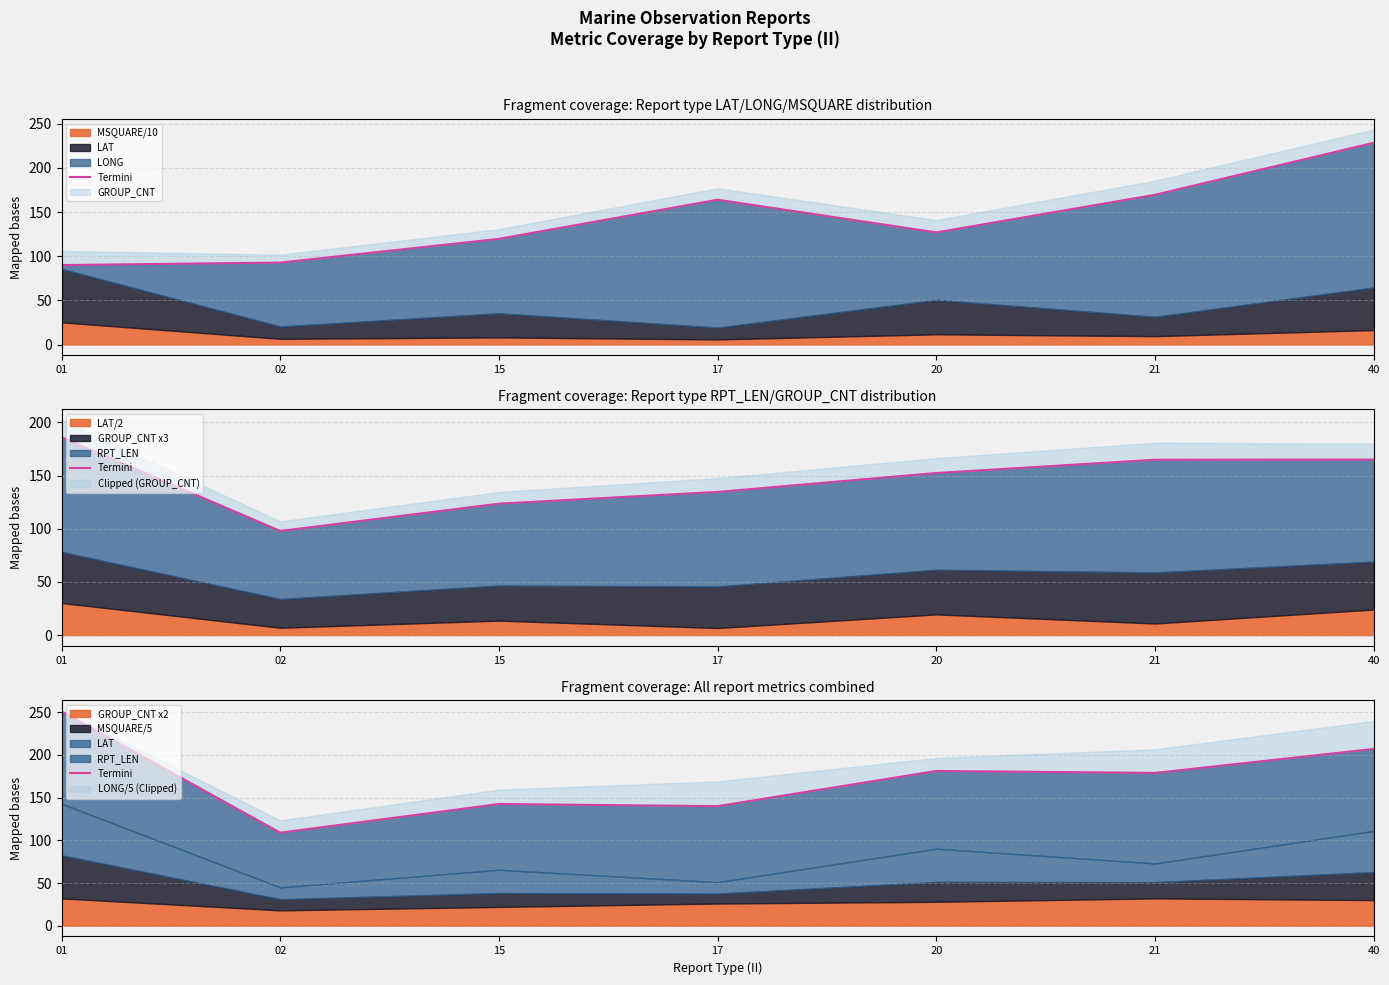

The chart shows a value of 229.9 at 17. True or false?

False